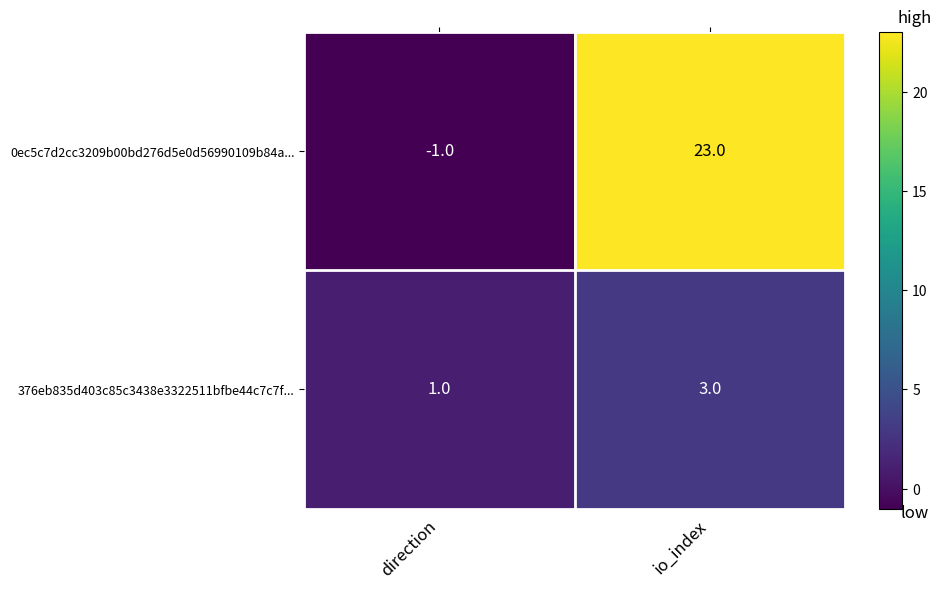

True or false: 376eb835d403c85c3438e3322511bfbe44c7c7f... has a value of 3 at io_index.

True